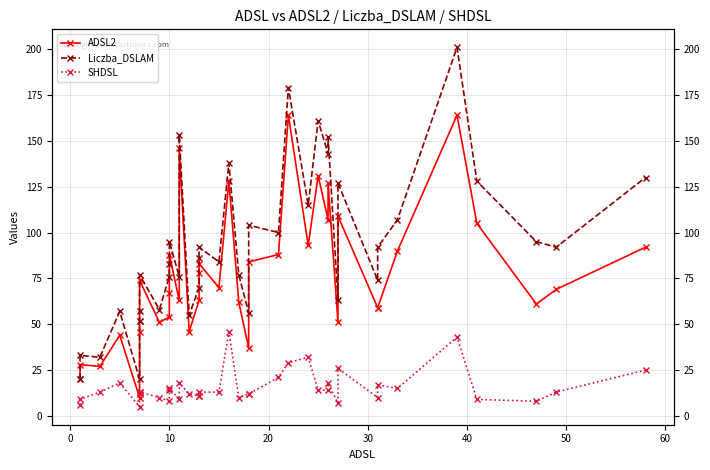

Between 20 and 22, which is larger?

22